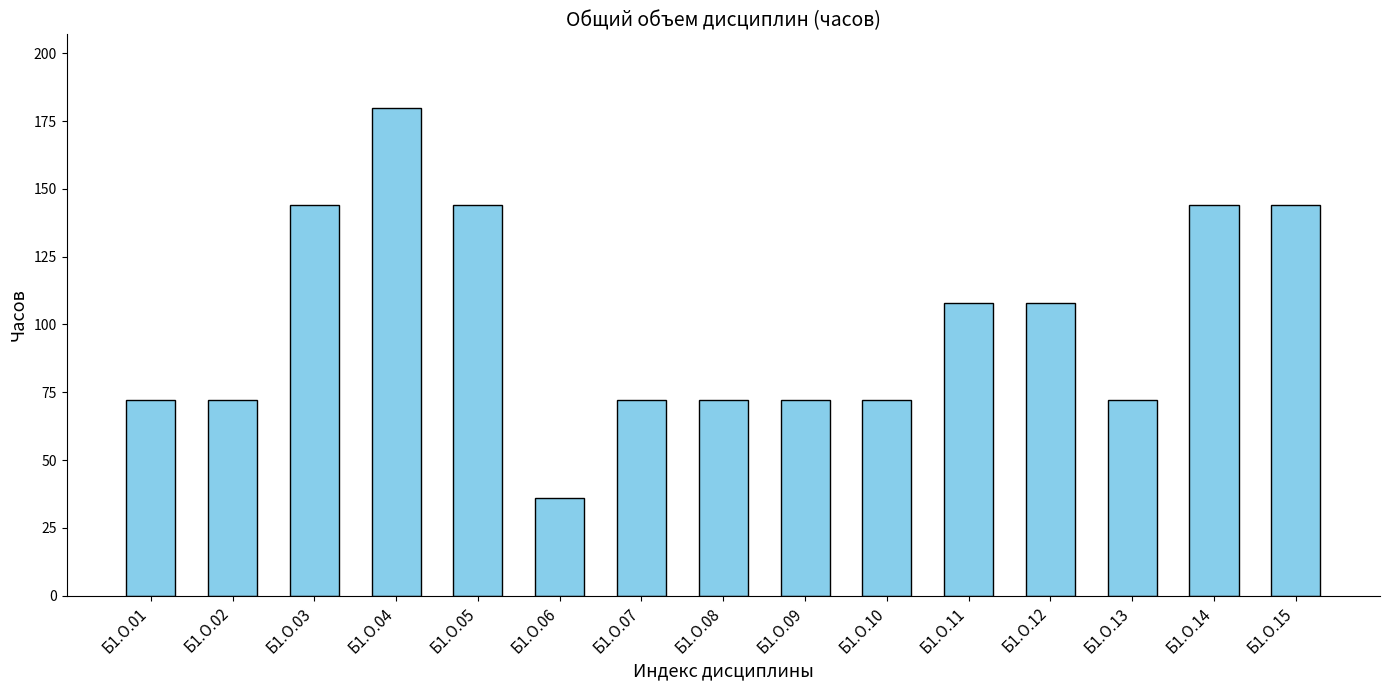

Reading left to right, extract all data points from this chart.

72	72	144	180	144	36	72	72	72	72	108	108	72	144	144